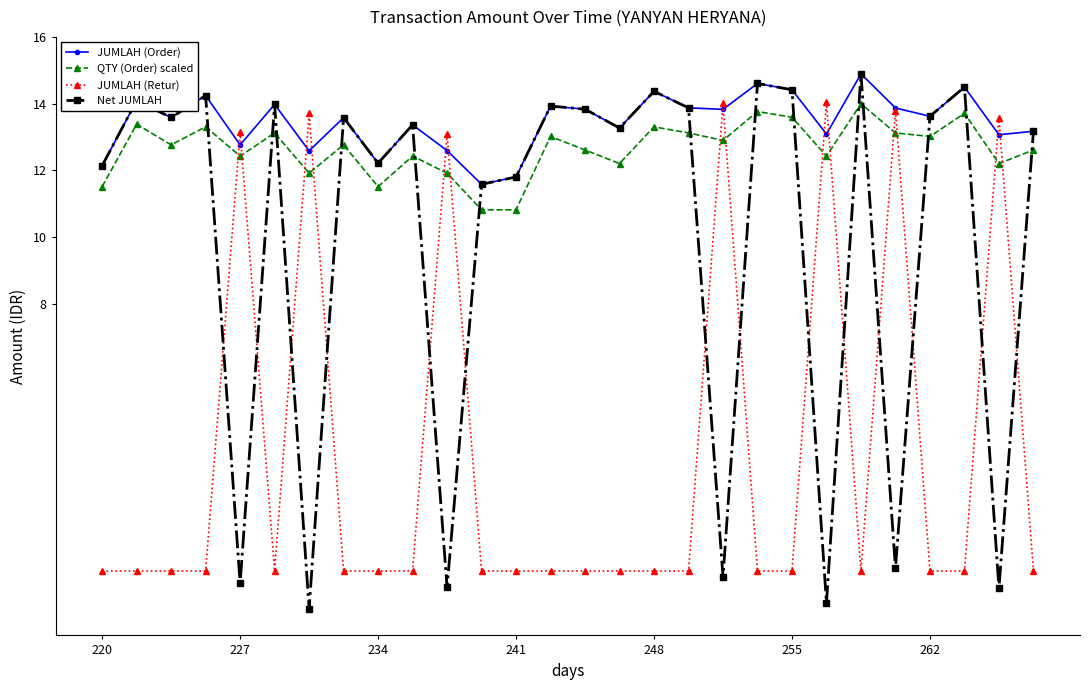

How many interior local valleys does the Net JUMLAH series have?

10